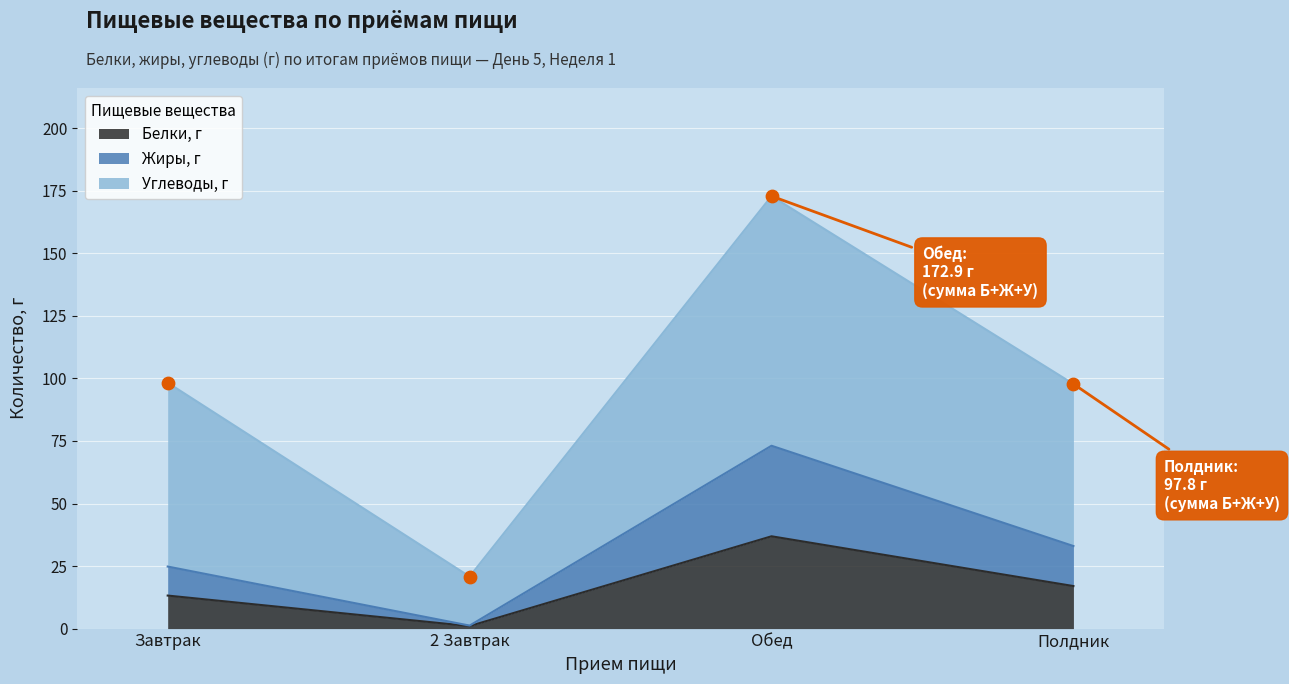

Which series reaches the maximum Y coordinate?

Углеводы, г